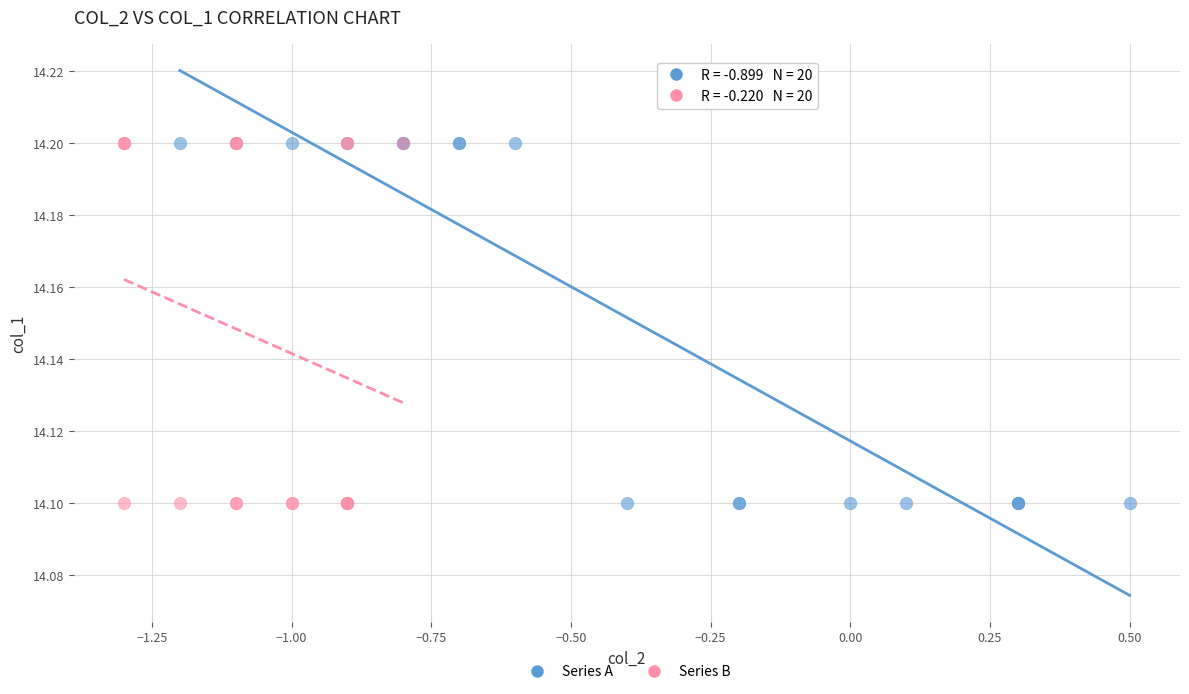

What are all the series names shown in the legend?

Series A, Series B